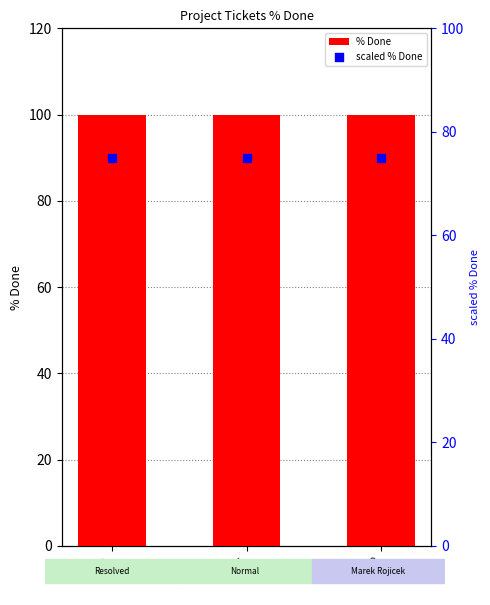

Which series contains the highest Y value?

% Done